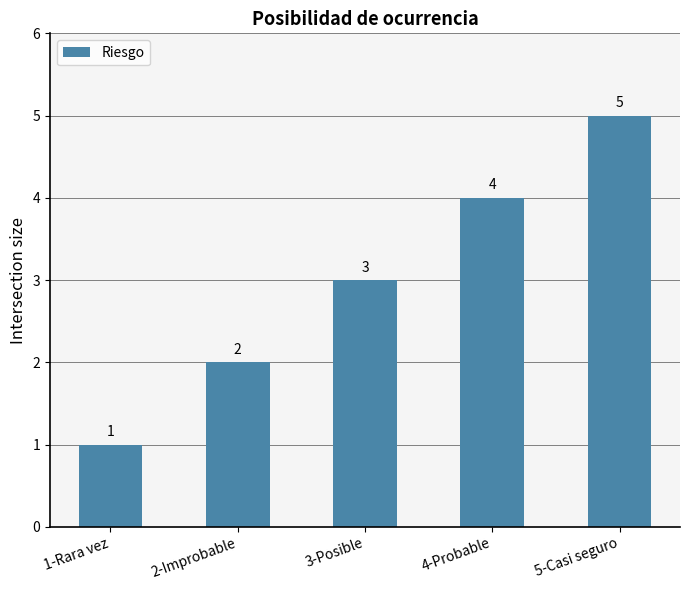

Approximately how many times larger is the value at 1-Rara vez compared to 3-Posible?

0.3